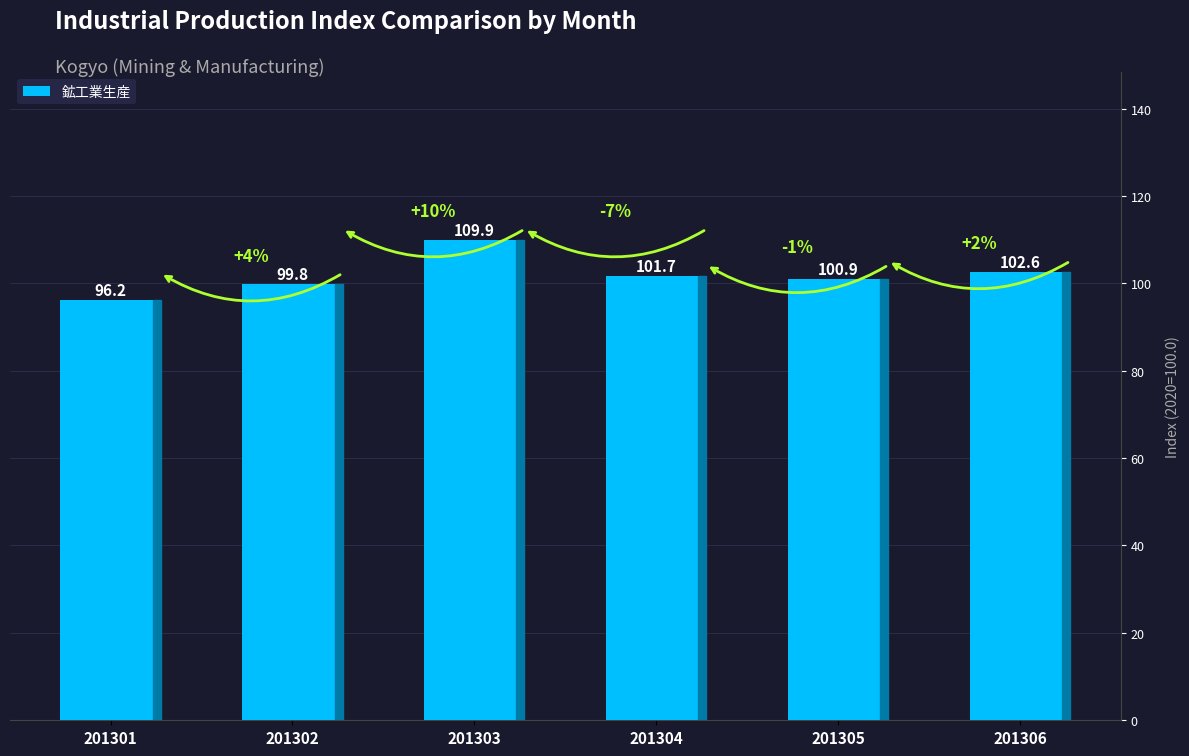

Reading left to right, what are all the values shown in this chart?

96.2	99.8	109.9	101.7	100.9	102.6